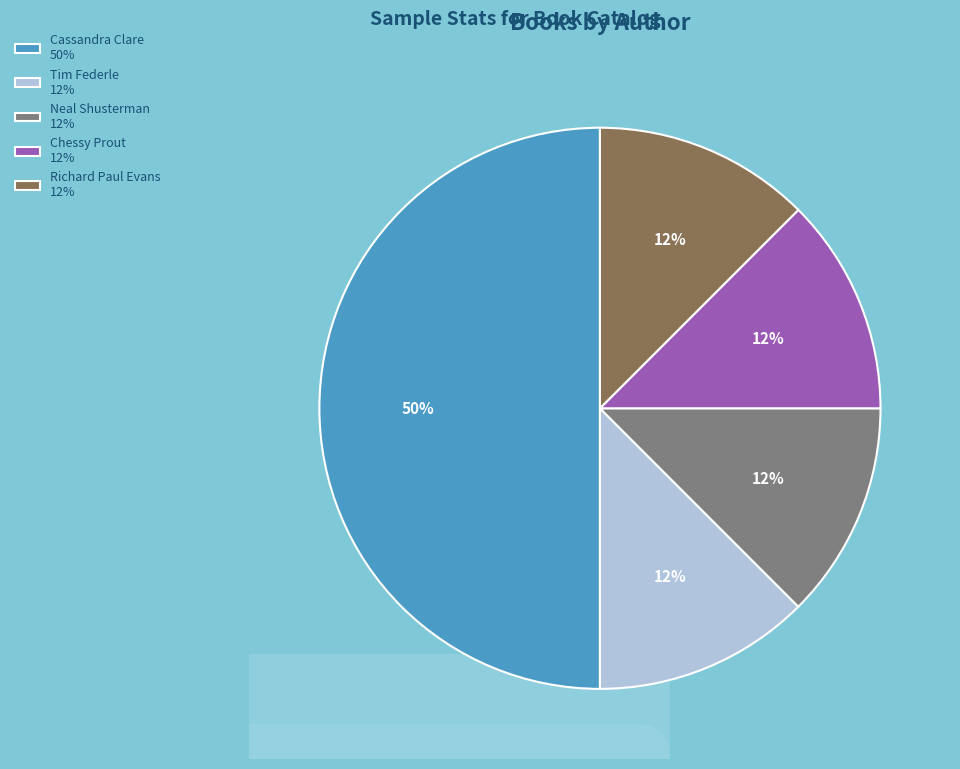

Does any single category account for the majority?

No